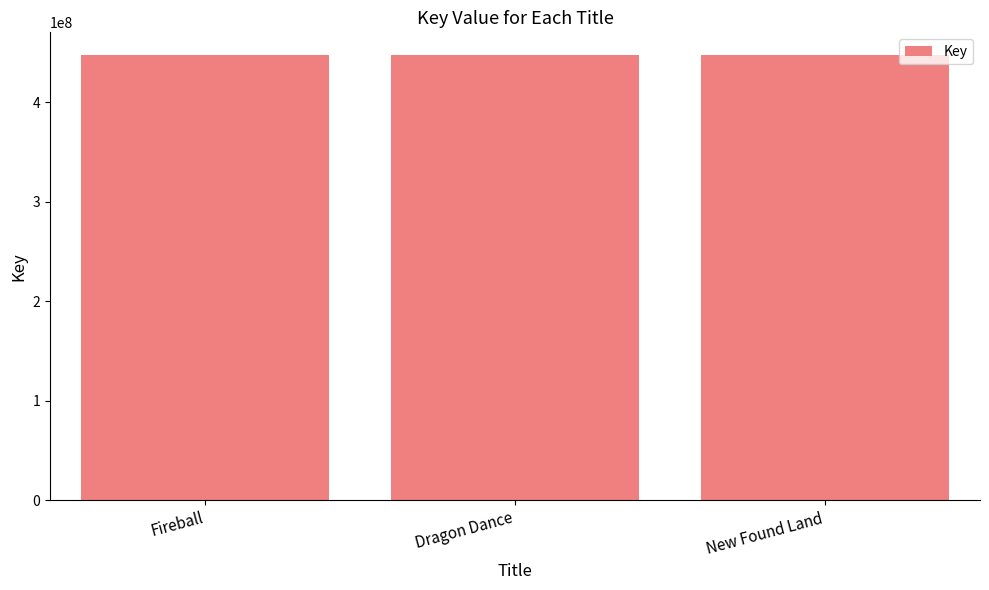

What is the maximum value shown in the chart?

447901731